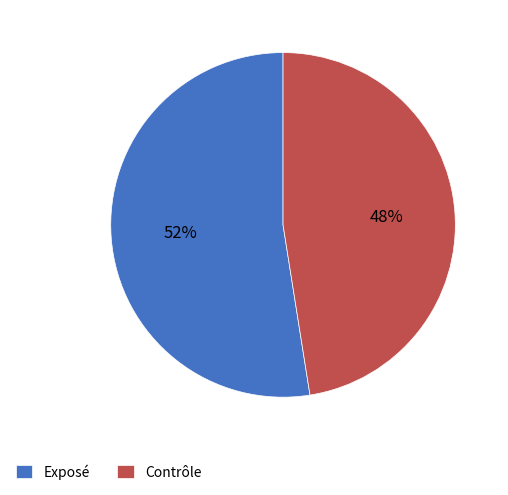

To the nearest percent, what is the combined percentage of Exposé and Contrôle?

100%